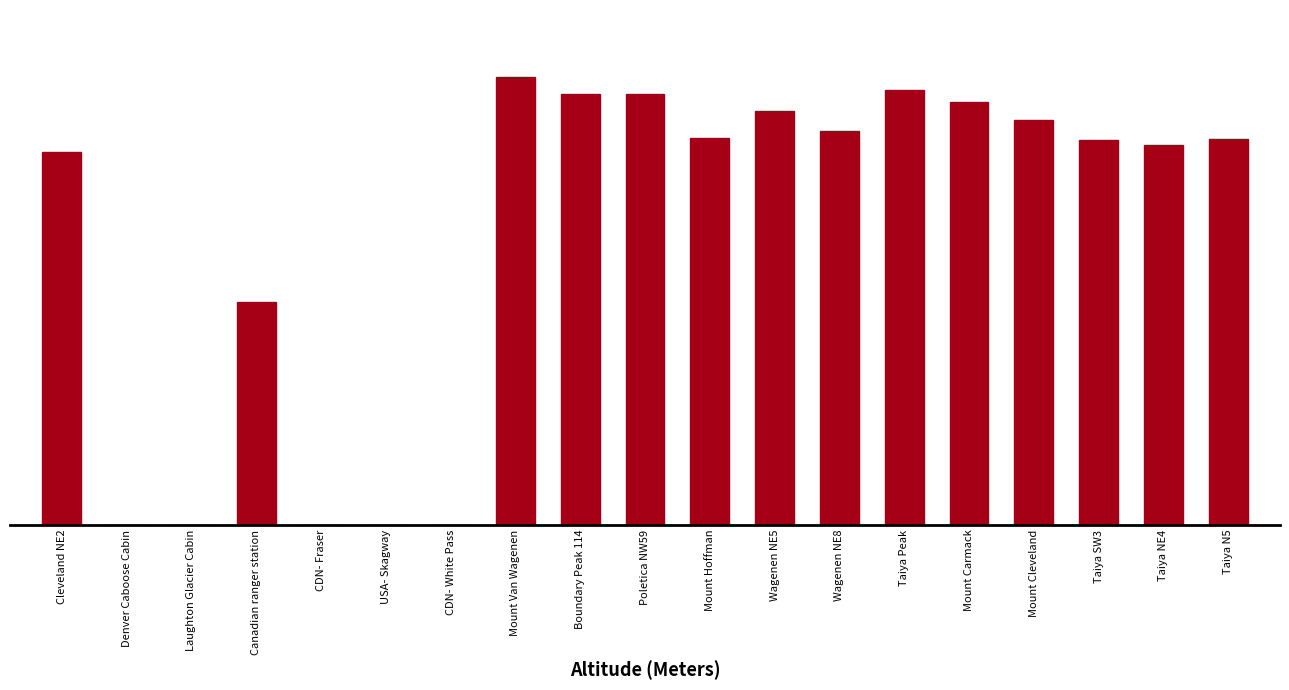

What position from the right is Taiya Peak?

6